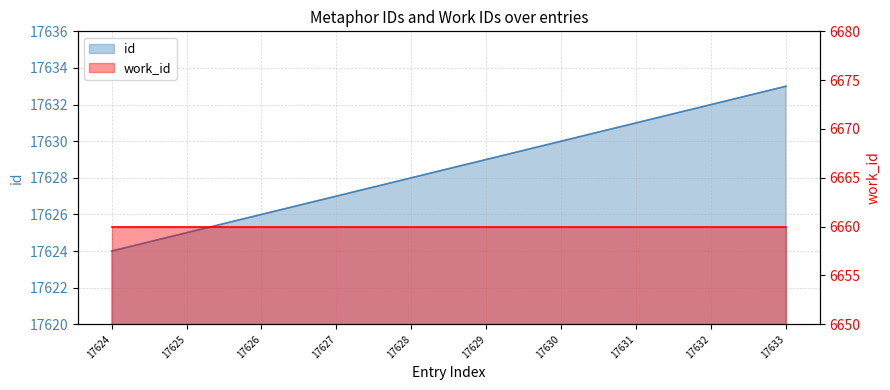

Rank the categories by value from lowest to highest.

17624, 17625, 17626, 17627, 17628, 17629, 17630, 17631, 17632, 17633